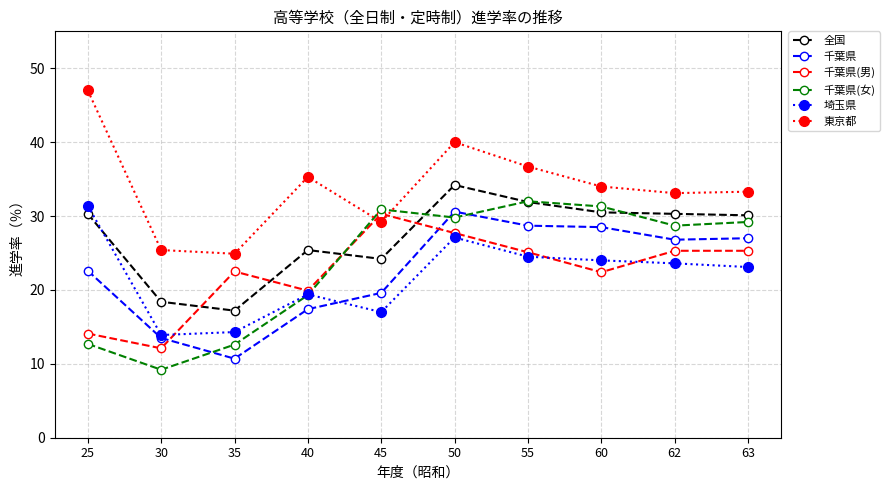

What is the difference between the highest and lowest values at 60?

11.6